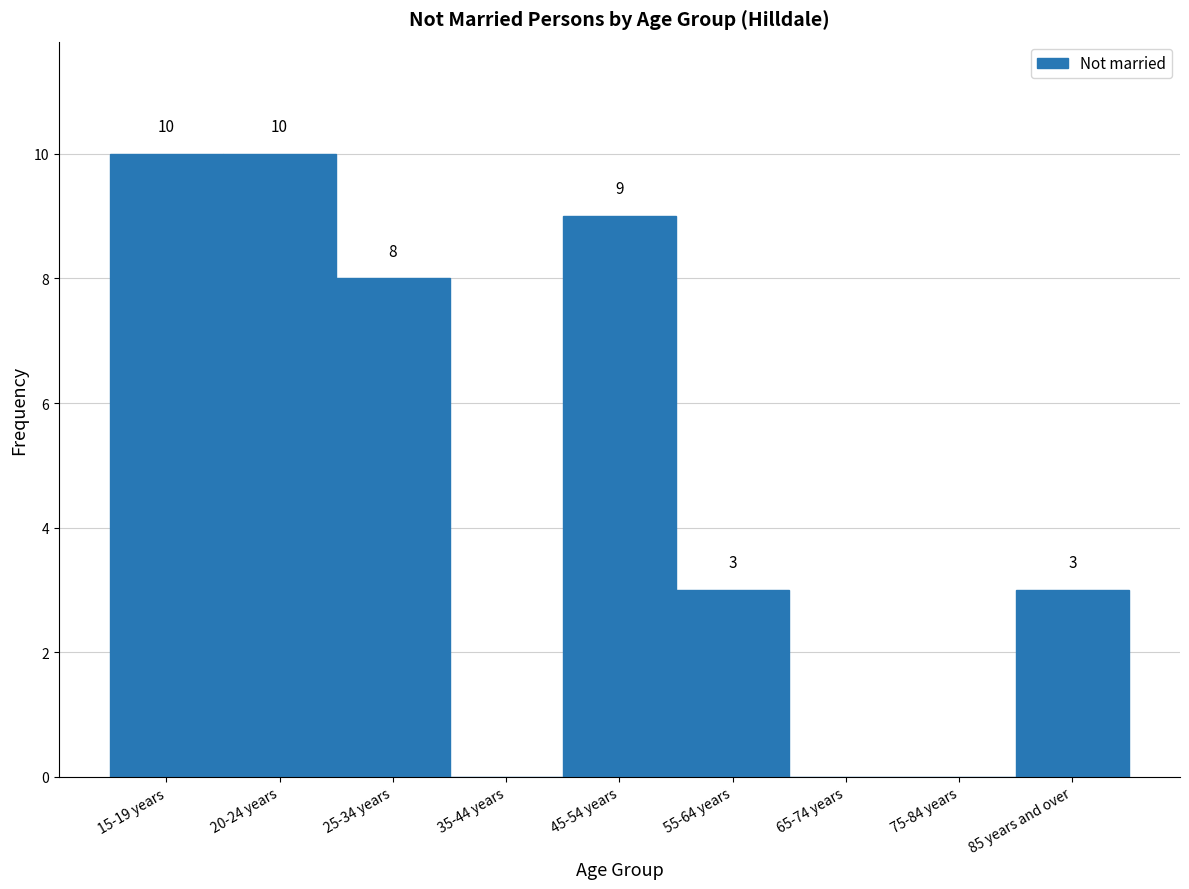

Reading left to right, transcribe all the data shown in this chart.

15-19 years=10	20-24 years=10	25-34 years=8	35-44 years=0	45-54 years=9	55-64 years=3	65-74 years=0	75-84 years=0	85 years and over=3